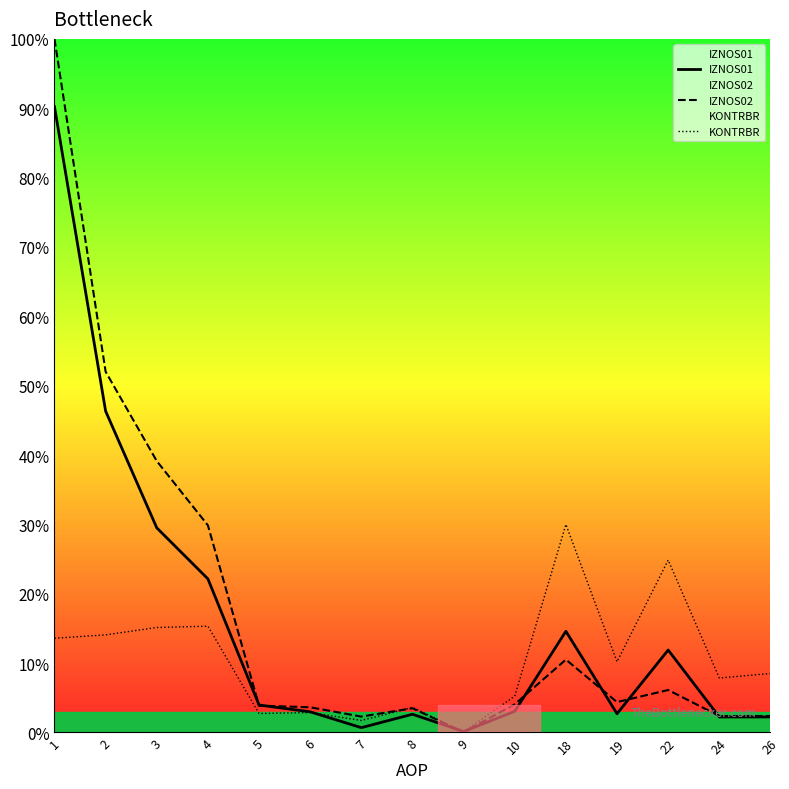

Does the chart display data point markers on the line(s)?

No